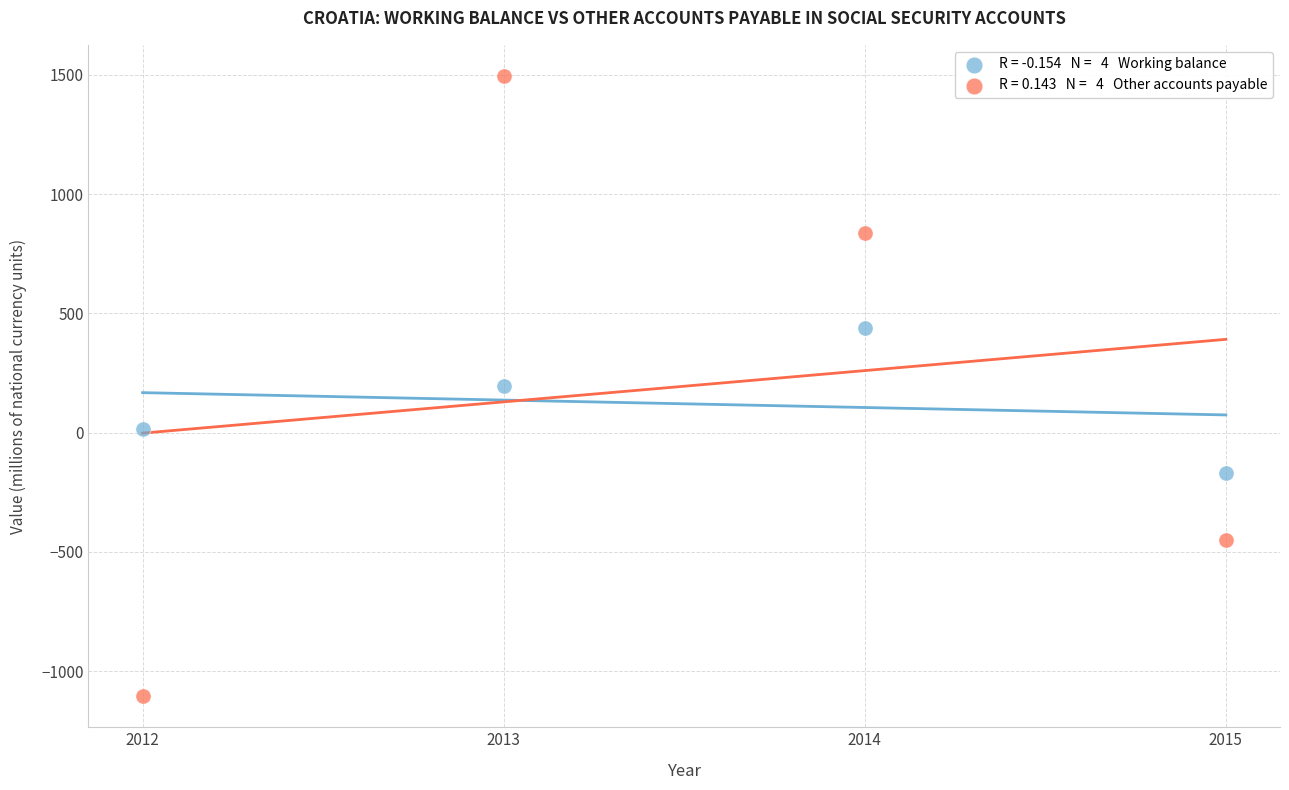

Across all data points, what is the average X value?

2013.5